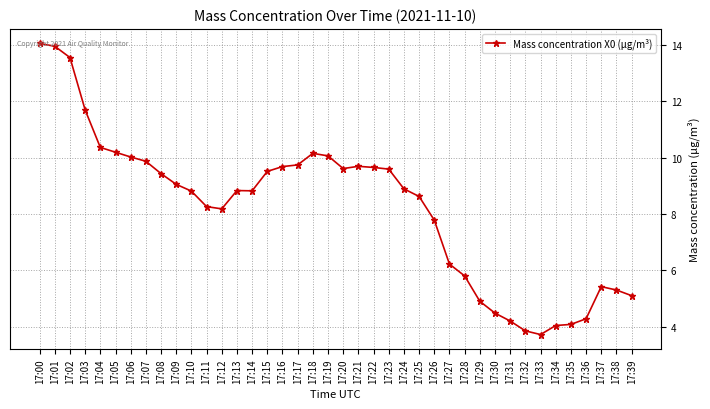

At which label does the data first exceed 8?

17:00